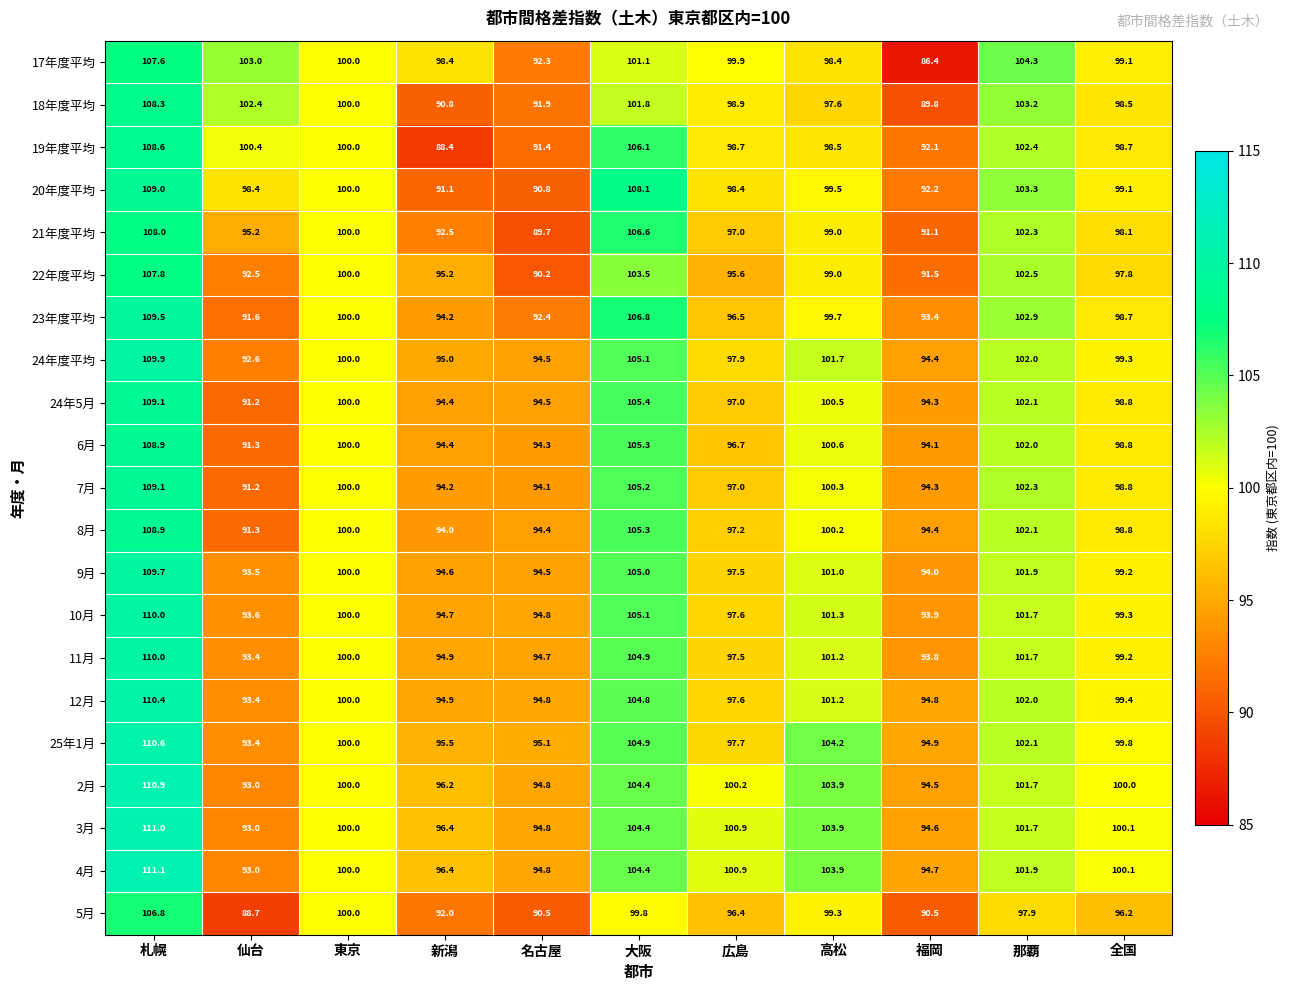

Which series has the widest spread of values?

17年度平均